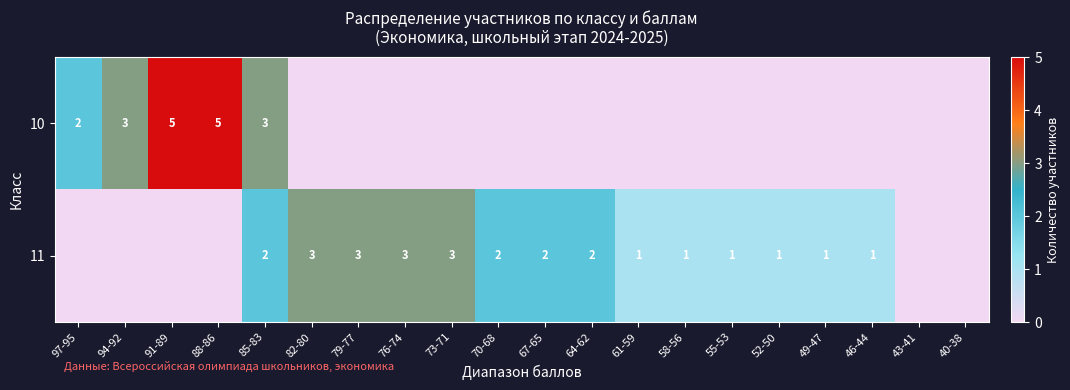

Which has a higher value, 55-53 or 85-83?

85-83